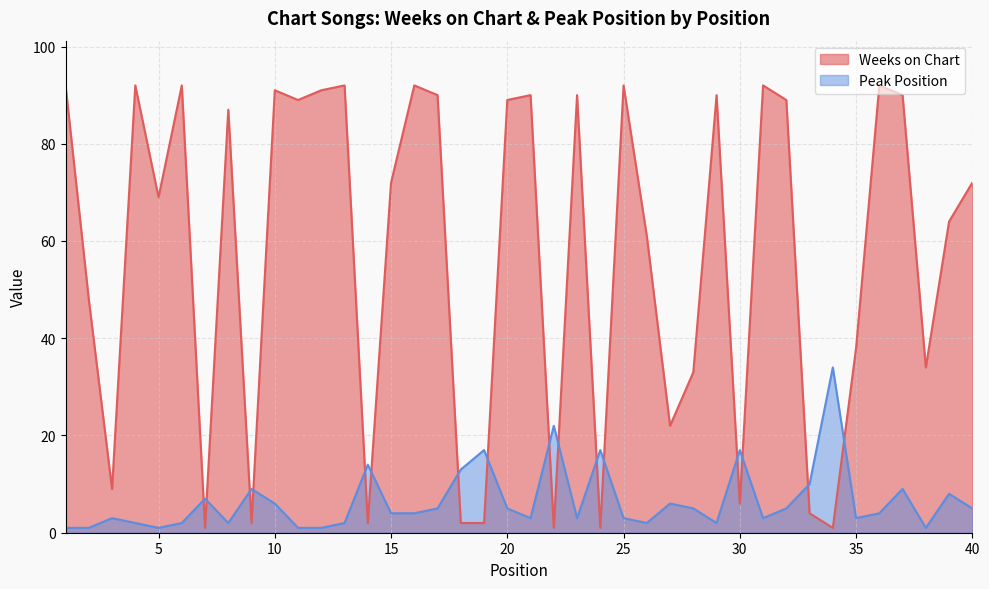

What are all the series names shown in the legend?

Weeks on Chart, Peak Position